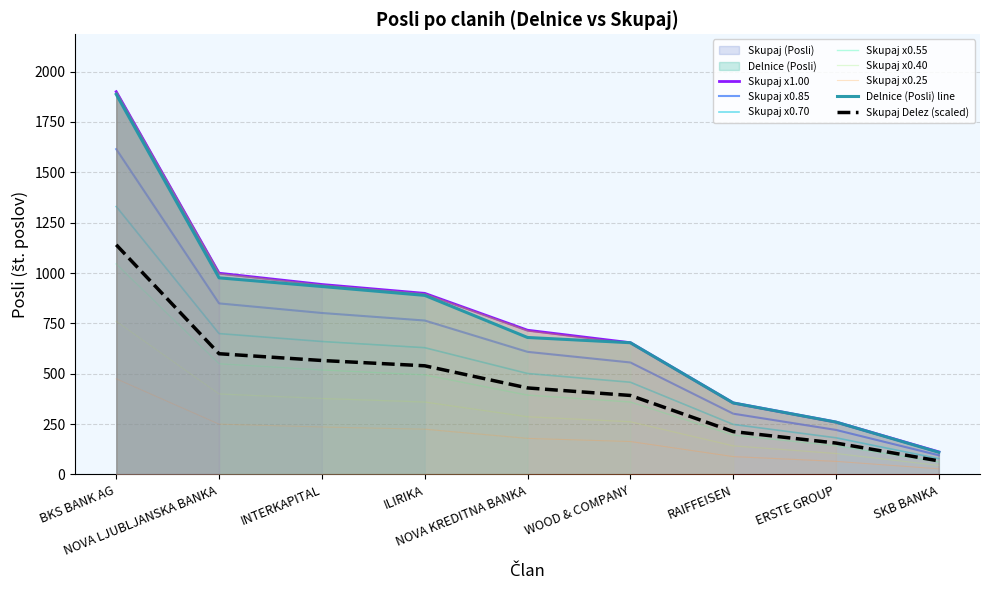

Which category has the highest value in the Delnice (Posli) series?

BKS BANK AG